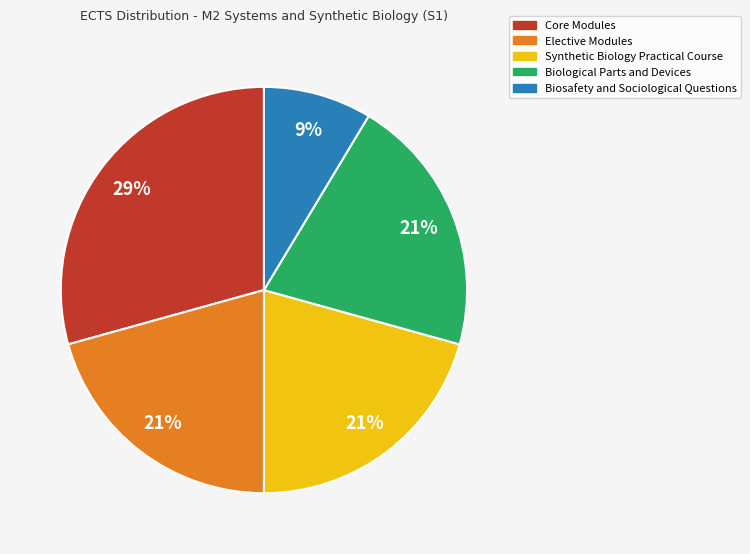

Combined, do Synthetic Biology Practical Course and Biosafety and Sociological Questions account for over 50%?

No